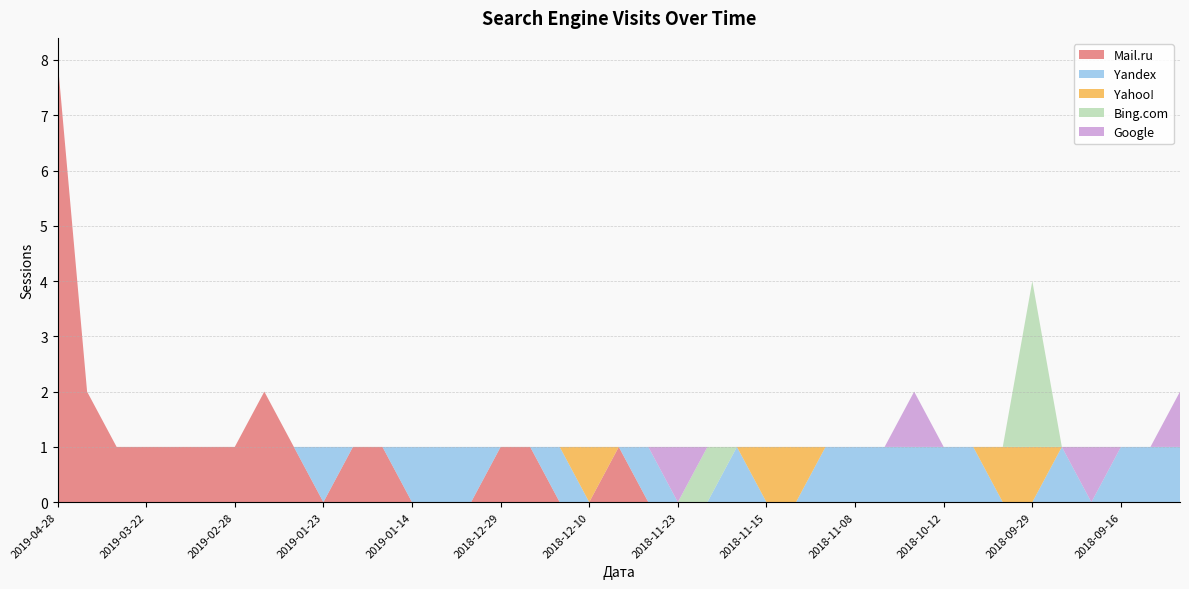

Reading right to left, what are all the values shown in this chart?

Mail.ru: 2018-09-11=0	2018-09-12=0	2018-09-16=0	2018-09-18=0	2018-09-26=0	2018-09-29=0	2018-09-30=0	2018-10-04=0	2018-10-12=0	2018-10-19=0	2018-10-30=0	2018-11-08=0	2018-11-11=0	2018-11-14=0	2018-11-15=0	2018-11-18=0	2018-11-21=0	2018-11-23=0	2018-11-26=0	2018-12-06=1	2018-12-10=0	2018-12-13=0	2018-12-17=1	2018-12-29=1	2018-12-30=0	2019-01-09=0	2019-01-14=0	2019-01-17=1	2019-01-18=1	2019-01-23=0	2019-02-06=1	2019-02-16=2	2019-02-28=1	2019-03-02=1	2019-03-06=1	2019-03-22=1	2019-03-23=1	2019-04-08=2	2019-04-28=8
Yandex: 2018-09-11=1	2018-09-12=1	2018-09-16=1	2018-09-18=0	2018-09-26=1	2018-09-29=0	2018-09-30=0	2018-10-04=1	2018-10-12=1	2018-10-19=1	2018-10-30=1	2018-11-08=1	2018-11-11=1	2018-11-14=0	2018-11-15=0	2018-11-18=1	2018-11-21=0	2018-11-23=0	2018-11-26=1	2018-12-06=0	2018-12-10=0	2018-12-13=1	2018-12-17=0	2018-12-29=0	2018-12-30=1	2019-01-09=1	2019-01-14=1	2019-01-17=0	2019-01-18=0	2019-01-23=1	2019-02-06=0	2019-02-16=0	2019-02-28=0	2019-03-02=0	2019-03-06=0	2019-03-22=0	2019-03-23=0	2019-04-08=0	2019-04-28=0
Yahoo!: 2018-09-11=0	2018-09-12=0	2018-09-16=0	2018-09-18=0	2018-09-26=0	2018-09-29=1	2018-09-30=1	2018-10-04=0	2018-10-12=0	2018-10-19=0	2018-10-30=0	2018-11-08=0	2018-11-11=0	2018-11-14=1	2018-11-15=1	2018-11-18=0	2018-11-21=0	2018-11-23=0	2018-11-26=0	2018-12-06=0	2018-12-10=1	2018-12-13=0	2018-12-17=0	2018-12-29=0	2018-12-30=0	2019-01-09=0	2019-01-14=0	2019-01-17=0	2019-01-18=0	2019-01-23=0	2019-02-06=0	2019-02-16=0	2019-02-28=0	2019-03-02=0	2019-03-06=0	2019-03-22=0	2019-03-23=0	2019-04-08=0	2019-04-28=0
Bing.com: 2018-09-11=0	2018-09-12=0	2018-09-16=0	2018-09-18=0	2018-09-26=0	2018-09-29=3	2018-09-30=0	2018-10-04=0	2018-10-12=0	2018-10-19=0	2018-10-30=0	2018-11-08=0	2018-11-11=0	2018-11-14=0	2018-11-15=0	2018-11-18=0	2018-11-21=1	2018-11-23=0	2018-11-26=0	2018-12-06=0	2018-12-10=0	2018-12-13=0	2018-12-17=0	2018-12-29=0	2018-12-30=0	2019-01-09=0	2019-01-14=0	2019-01-17=0	2019-01-18=0	2019-01-23=0	2019-02-06=0	2019-02-16=0	2019-02-28=0	2019-03-02=0	2019-03-06=0	2019-03-22=0	2019-03-23=0	2019-04-08=0	2019-04-28=0
Google: 2018-09-11=1	2018-09-12=0	2018-09-16=0	2018-09-18=1	2018-09-26=0	2018-09-29=0	2018-09-30=0	2018-10-04=0	2018-10-12=0	2018-10-19=1	2018-10-30=0	2018-11-08=0	2018-11-11=0	2018-11-14=0	2018-11-15=0	2018-11-18=0	2018-11-21=0	2018-11-23=1	2018-11-26=0	2018-12-06=0	2018-12-10=0	2018-12-13=0	2018-12-17=0	2018-12-29=0	2018-12-30=0	2019-01-09=0	2019-01-14=0	2019-01-17=0	2019-01-18=0	2019-01-23=0	2019-02-06=0	2019-02-16=0	2019-02-28=0	2019-03-02=0	2019-03-06=0	2019-03-22=0	2019-03-23=0	2019-04-08=0	2019-04-28=0